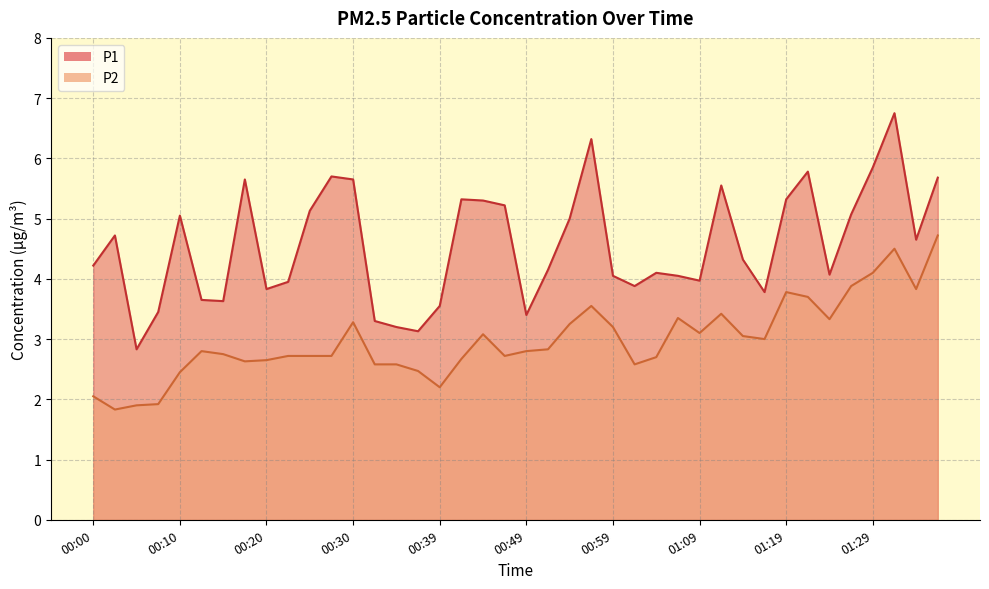

What is the lowest value of the P1 series?

2.8